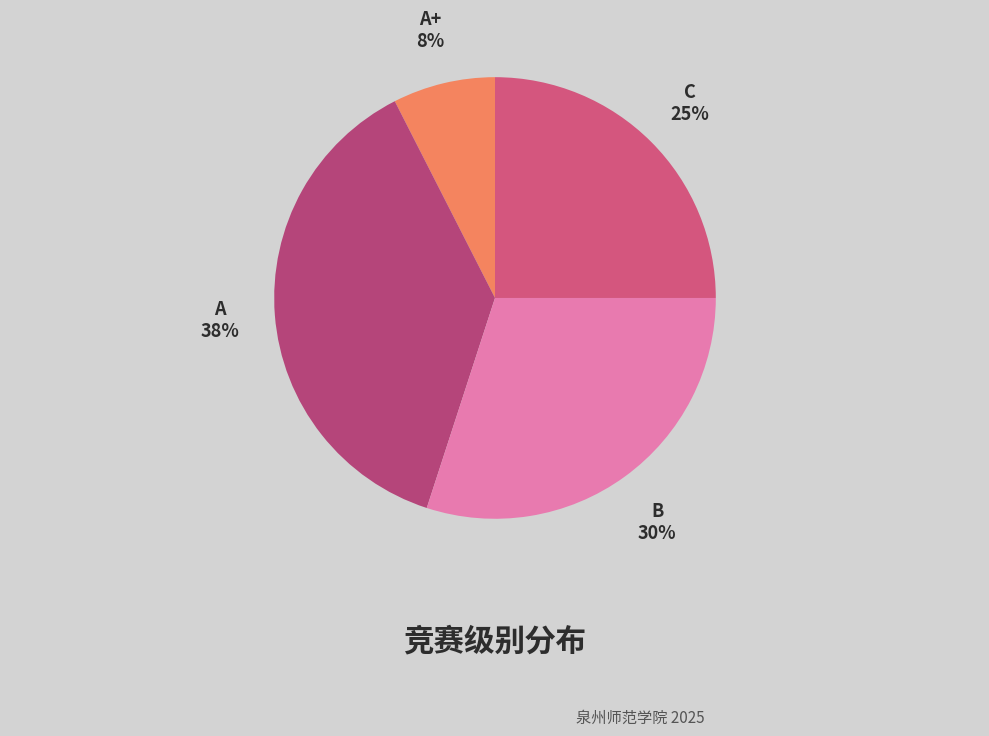

Which category has the biggest portion of the pie?

A